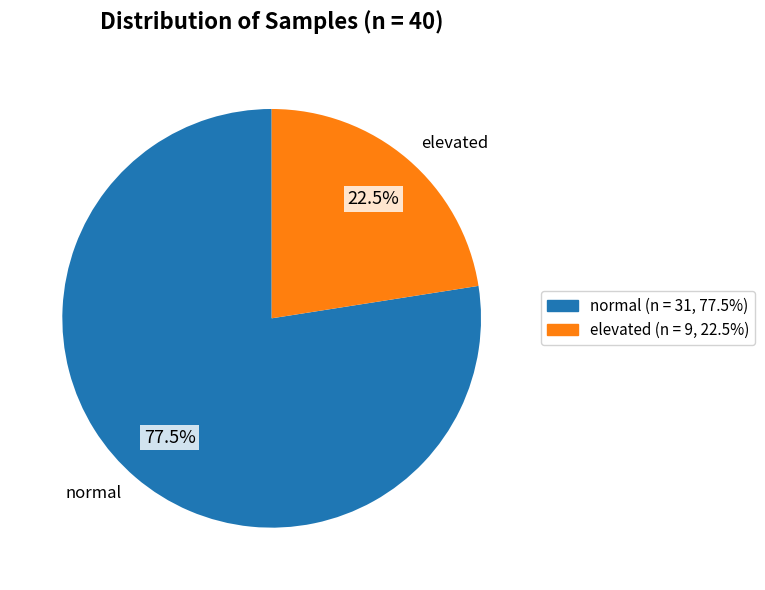

Does any single category account for the majority?

Yes